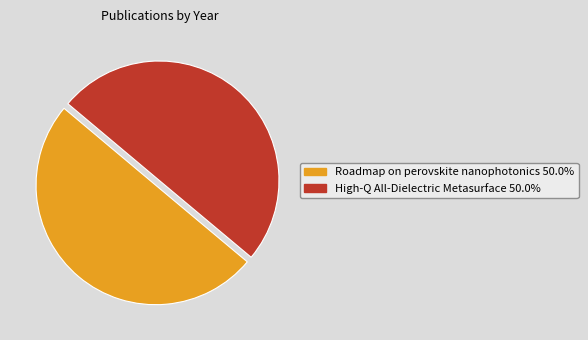

Count the number of slices in the pie.

2